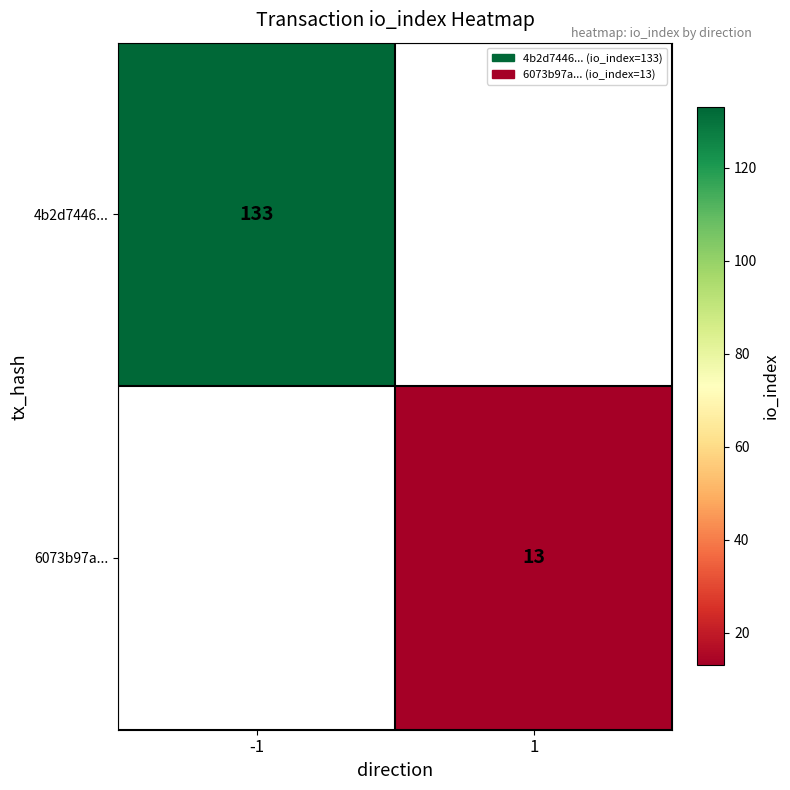

Which label corresponds to the largest value in the chart?

-1